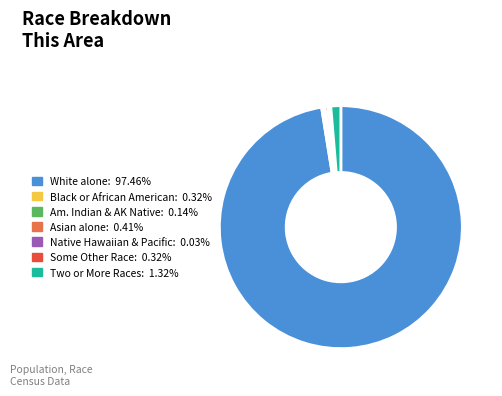

Is there a majority slice in this chart?

Yes